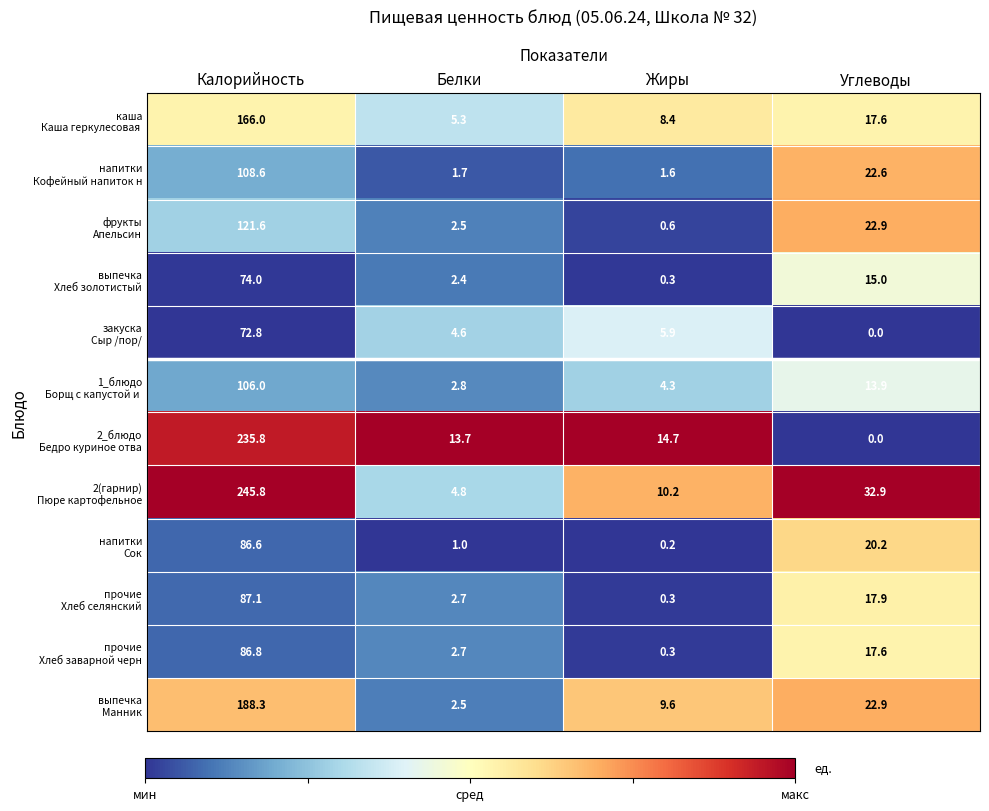

How many categories are shown in the chart?

4